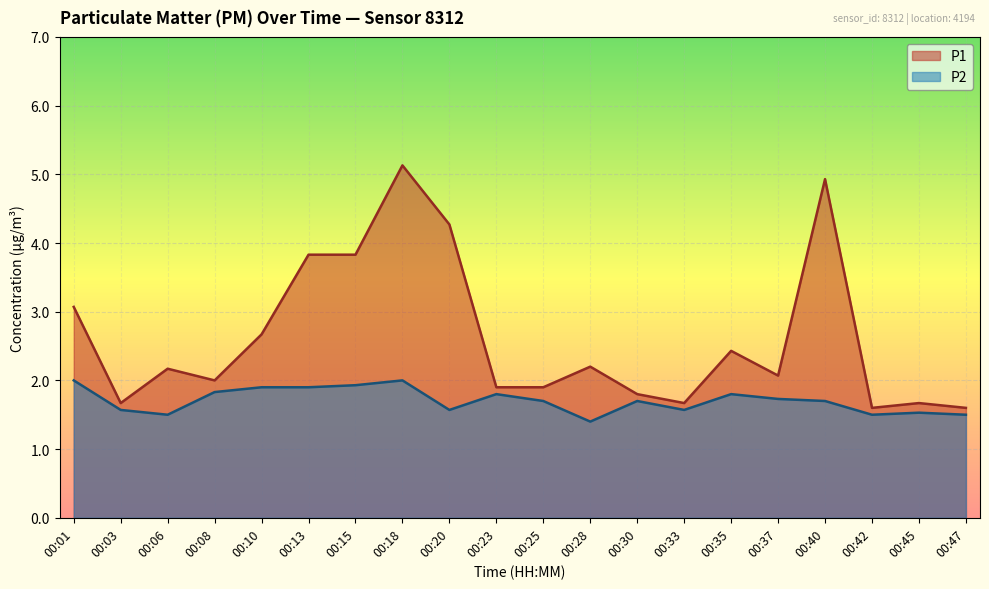

What is the total value across all series at 00:03?

3.2